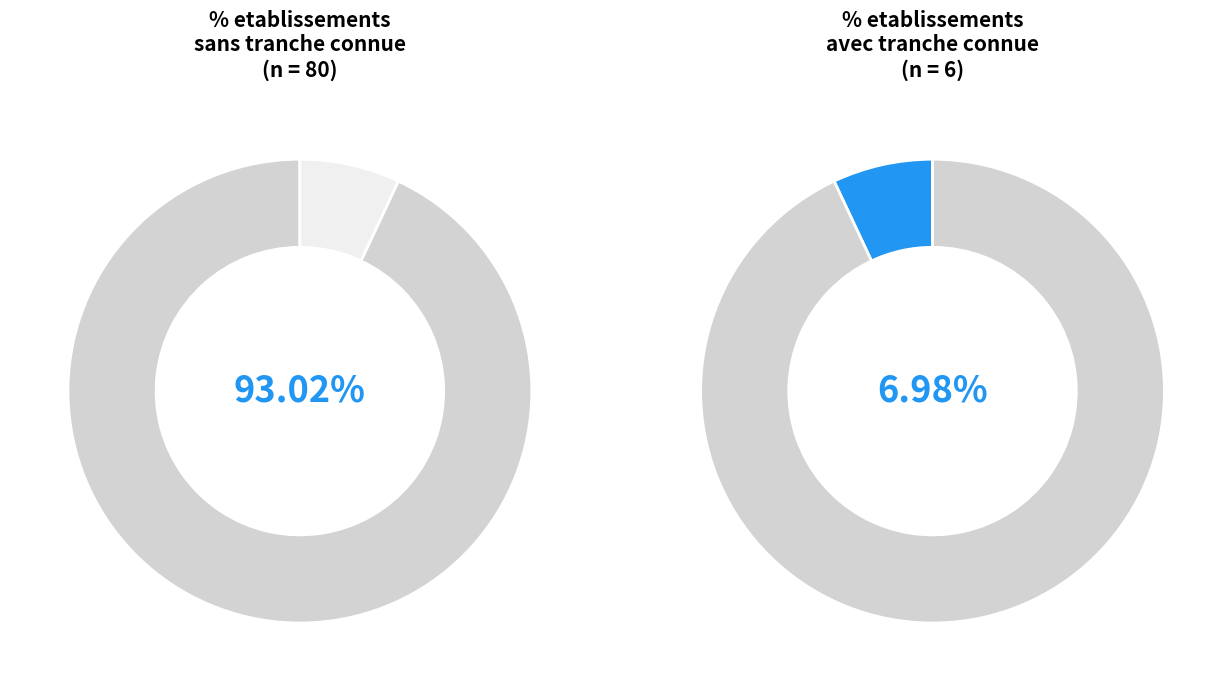

How many slices are in this pie chart?

4